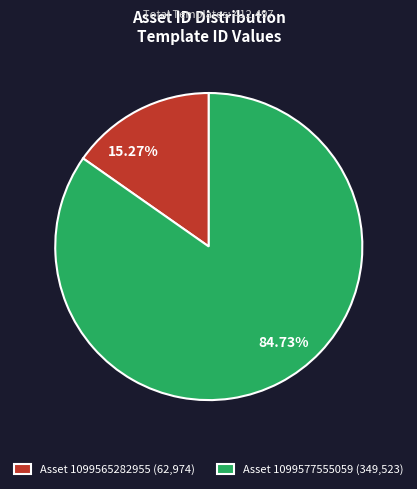

How many slices are in this pie chart?

2